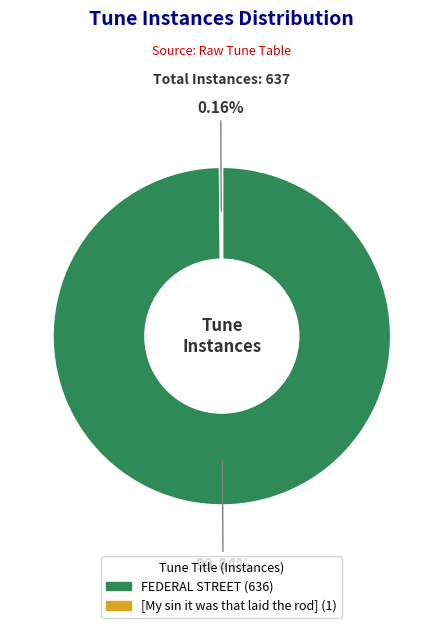

To the nearest percent, what is the average slice percentage?

50%